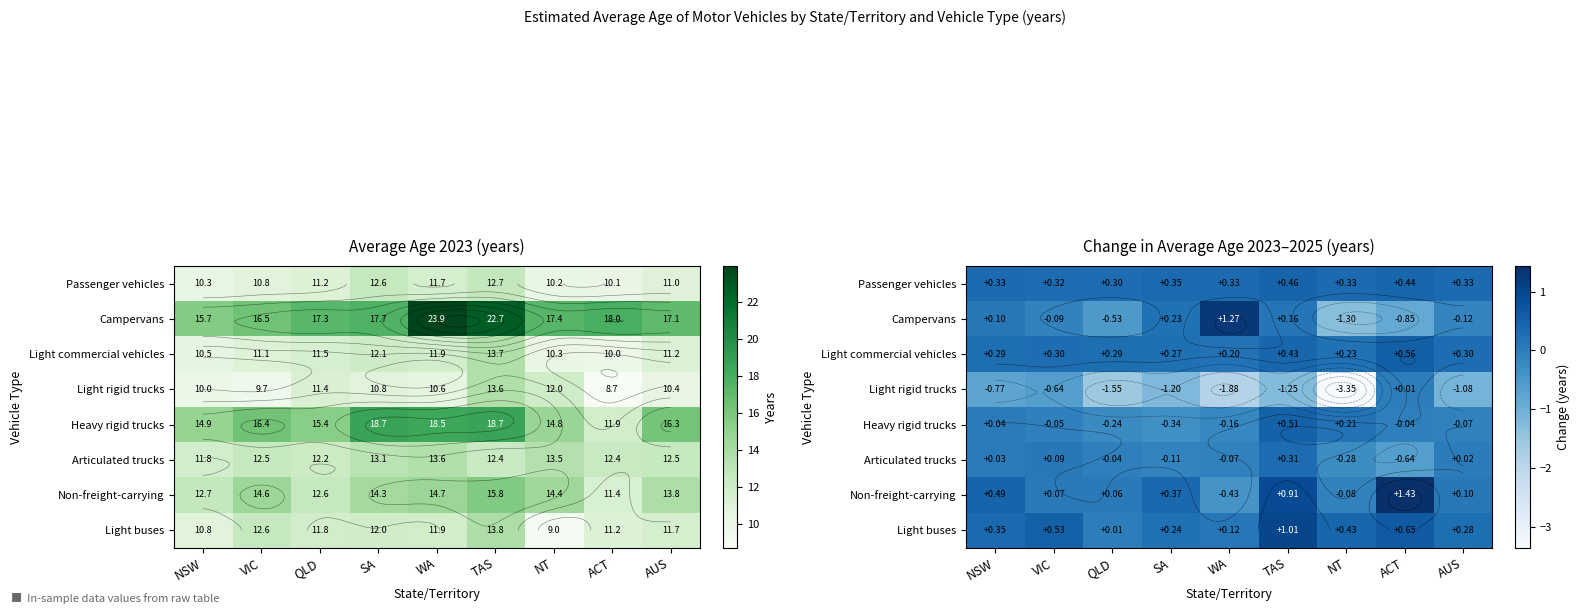

What is the spread (max minus min) of values at NSW?

1.3